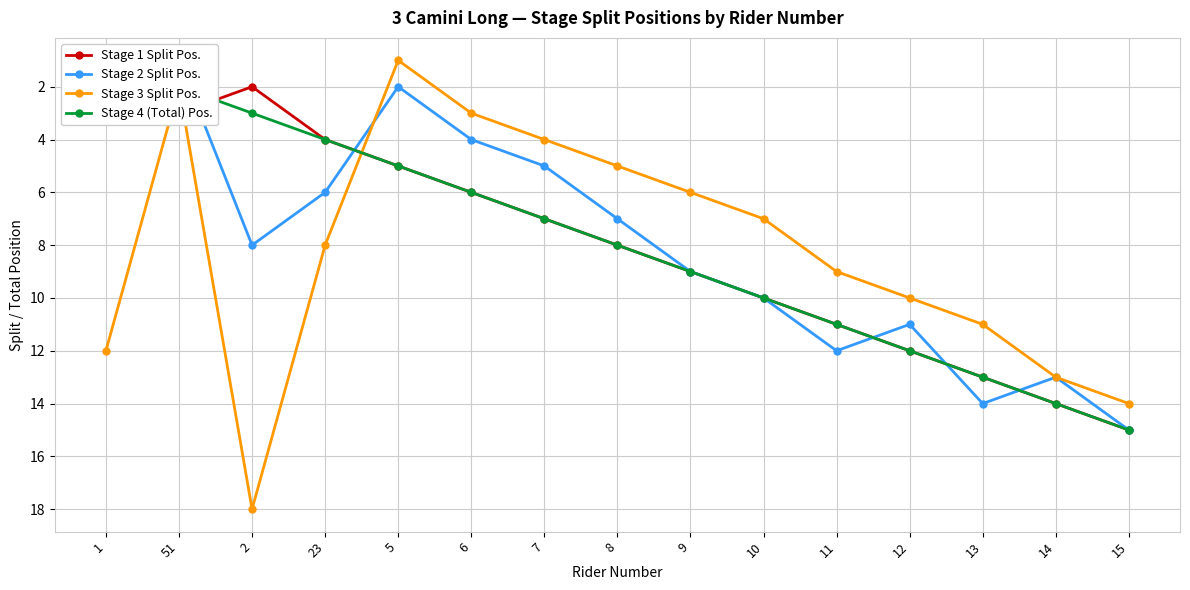

Where does the Stage 1 Split Pos. series first go above 8?

9